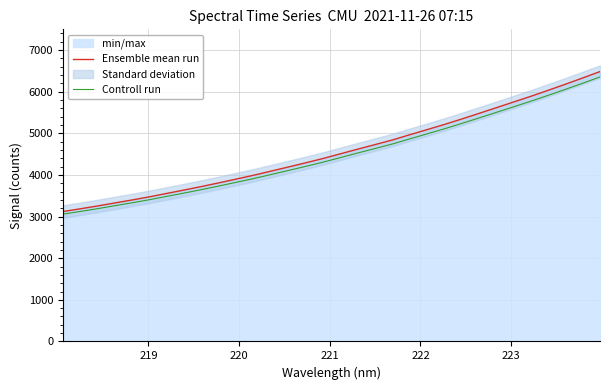

What is the minimum value for Controll run?

3060.0